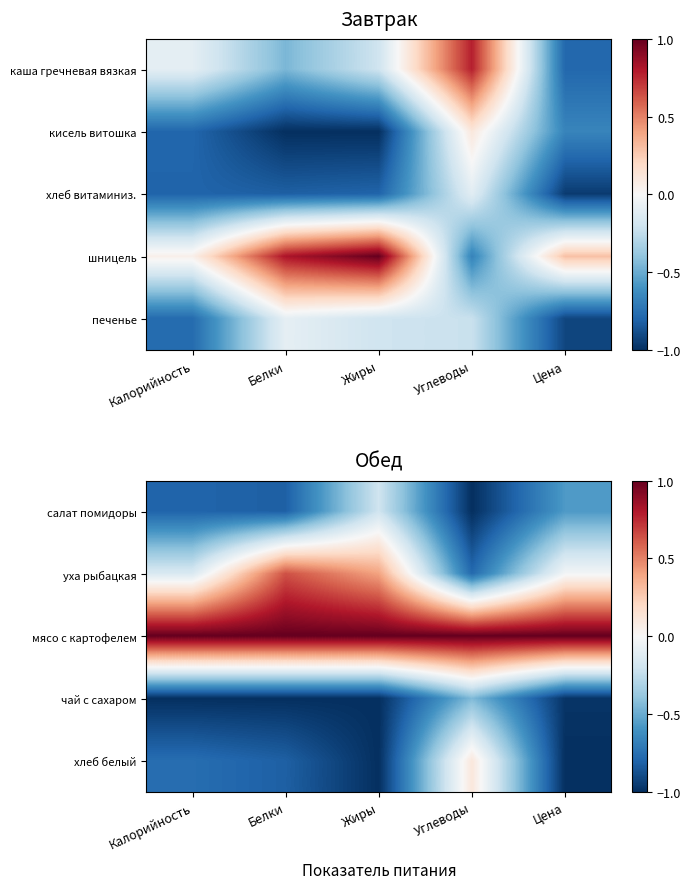

At which category does the chart reach its minimum across all series?

Углеводы